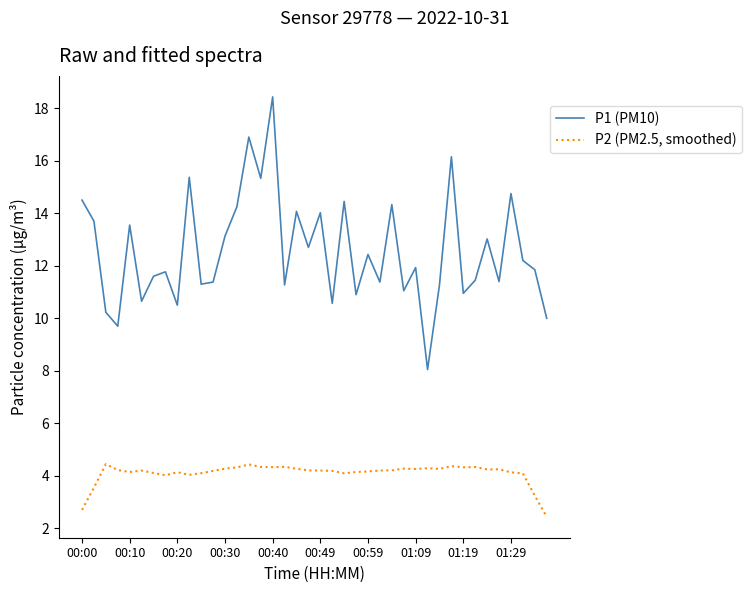

Does the chart display data point markers on the line(s)?

No